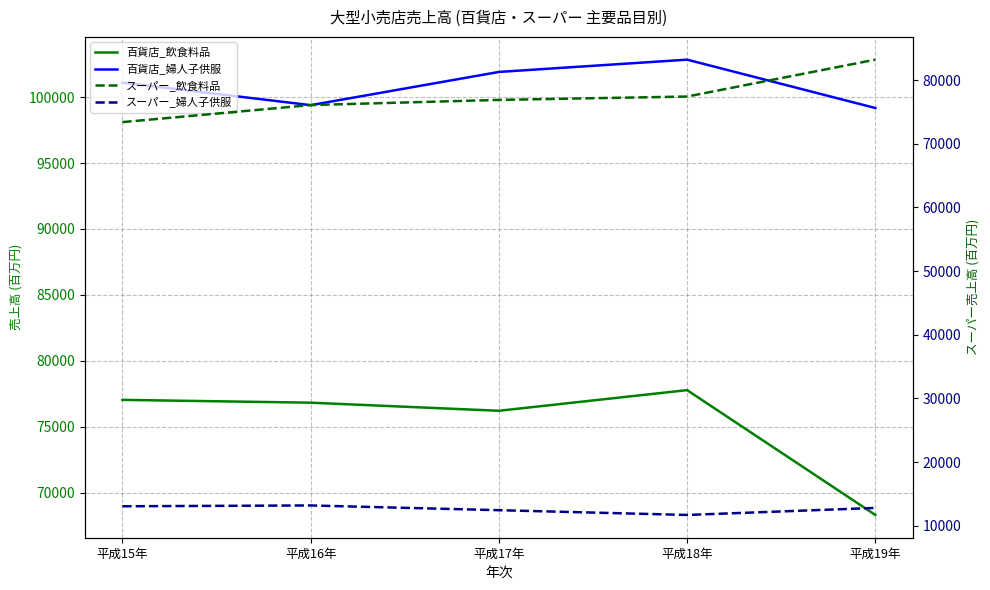

Which category has the highest value in the 百貨店_飲食料品 series?

平成18年